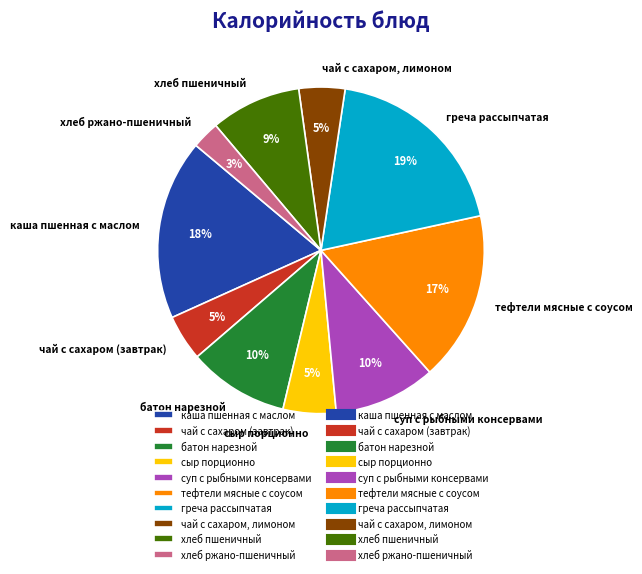

Is the sum of батон нарезной and сыр порционно greater than half?

No